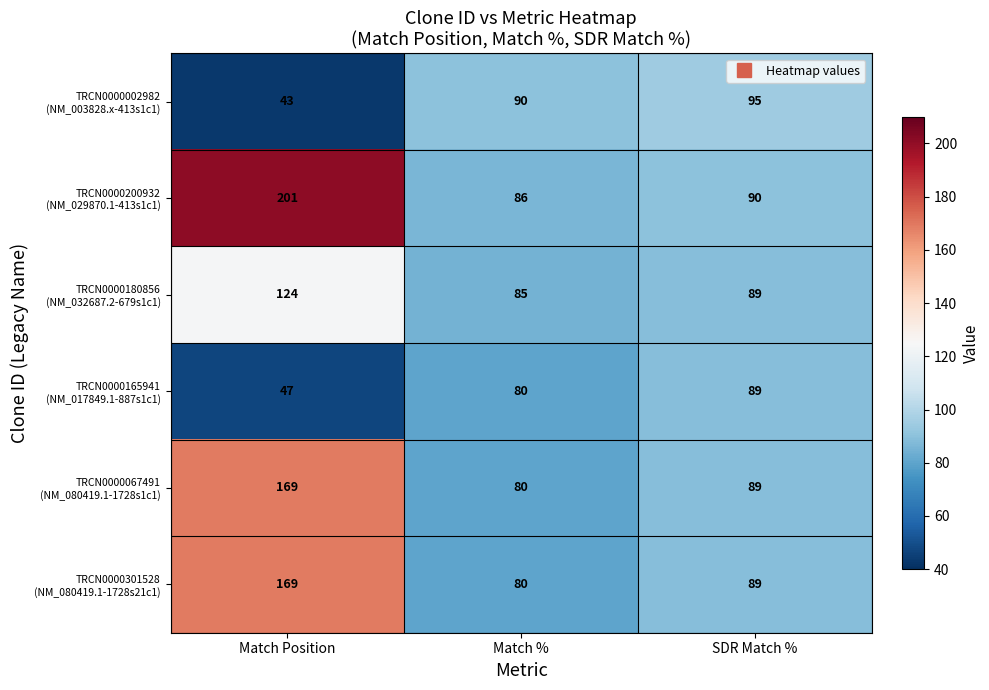

At which category is the sum across all series the highest?

Match Position